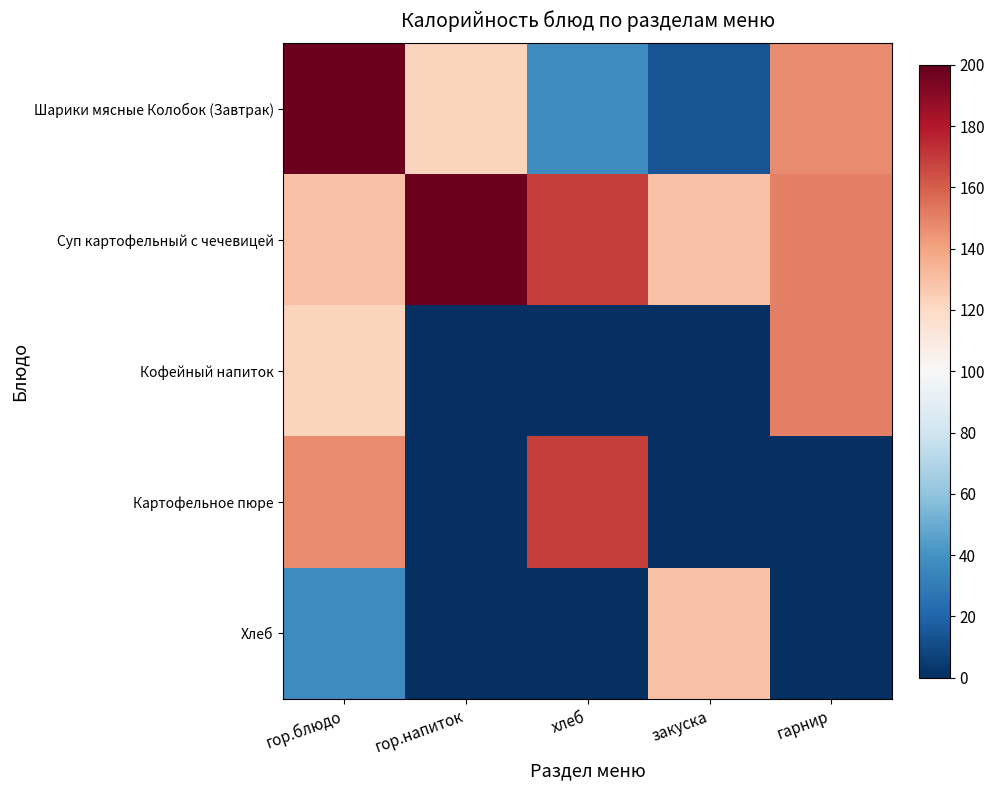

List the series in order of their peak value, highest first.

Шарики мясные Колобок (Завтрак), Суп картофельный с чечевицей, Картофельное пюре, Кофейный напиток, Хлеб